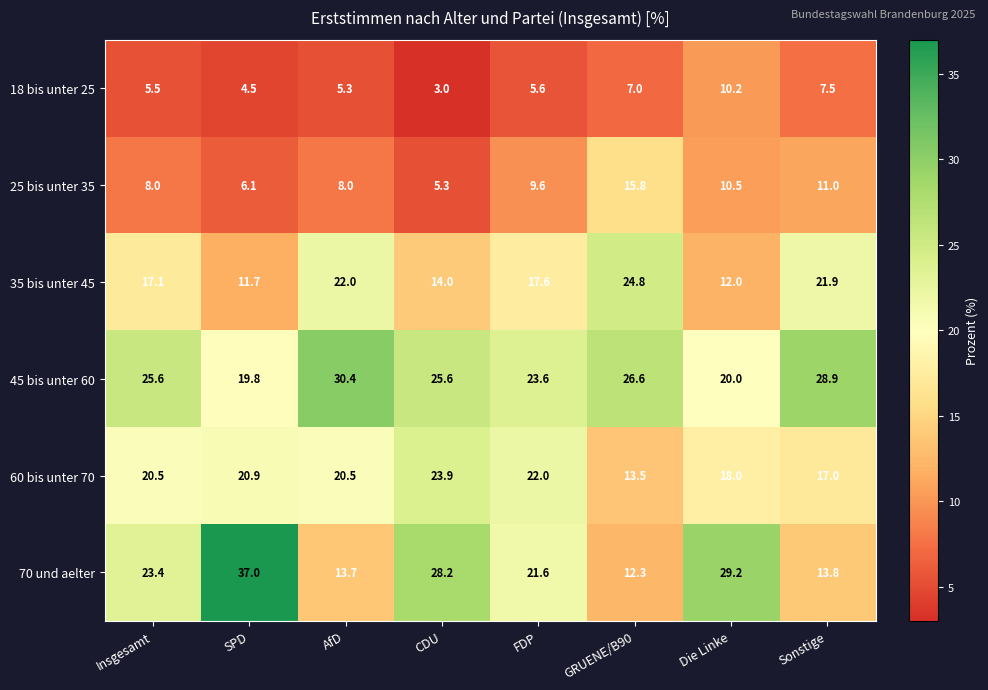

Rank the series at Sonstige from highest to lowest value.

45 bis unter 60, 35 bis unter 45, 60 bis unter 70, 70 und aelter, 25 bis unter 35, 18 bis unter 25